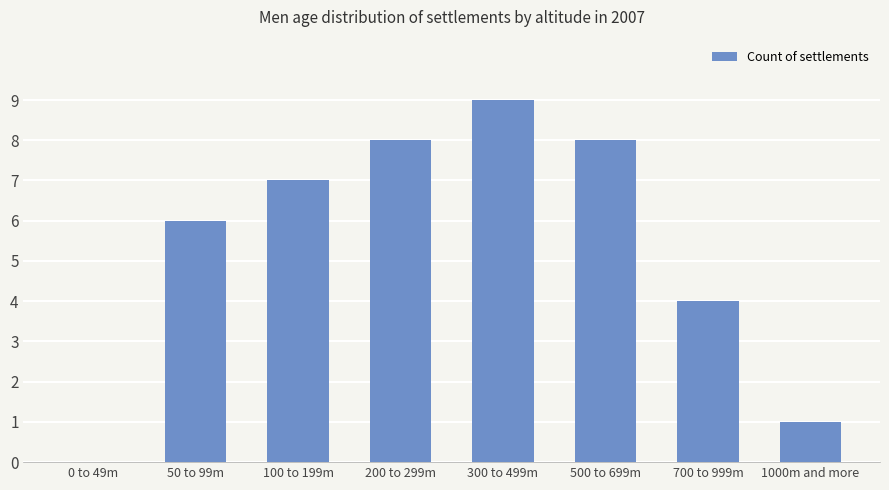

Where is the data nearest to the value 4?

700 to 999m